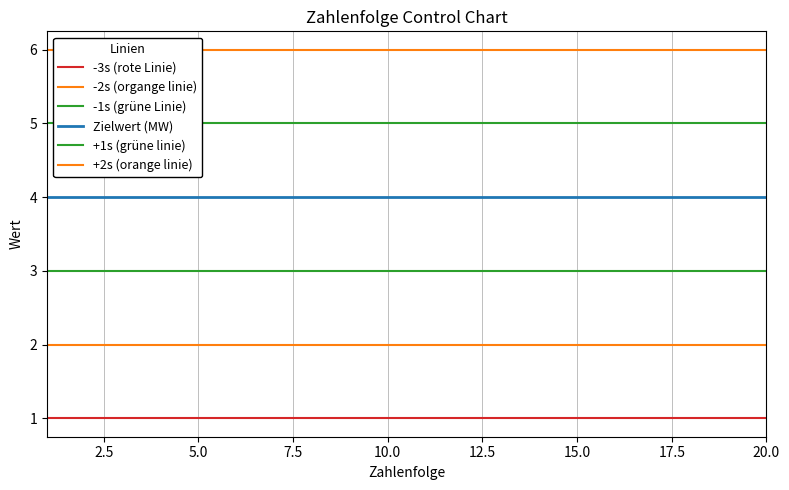

Does the chart have visible grid lines?

Yes